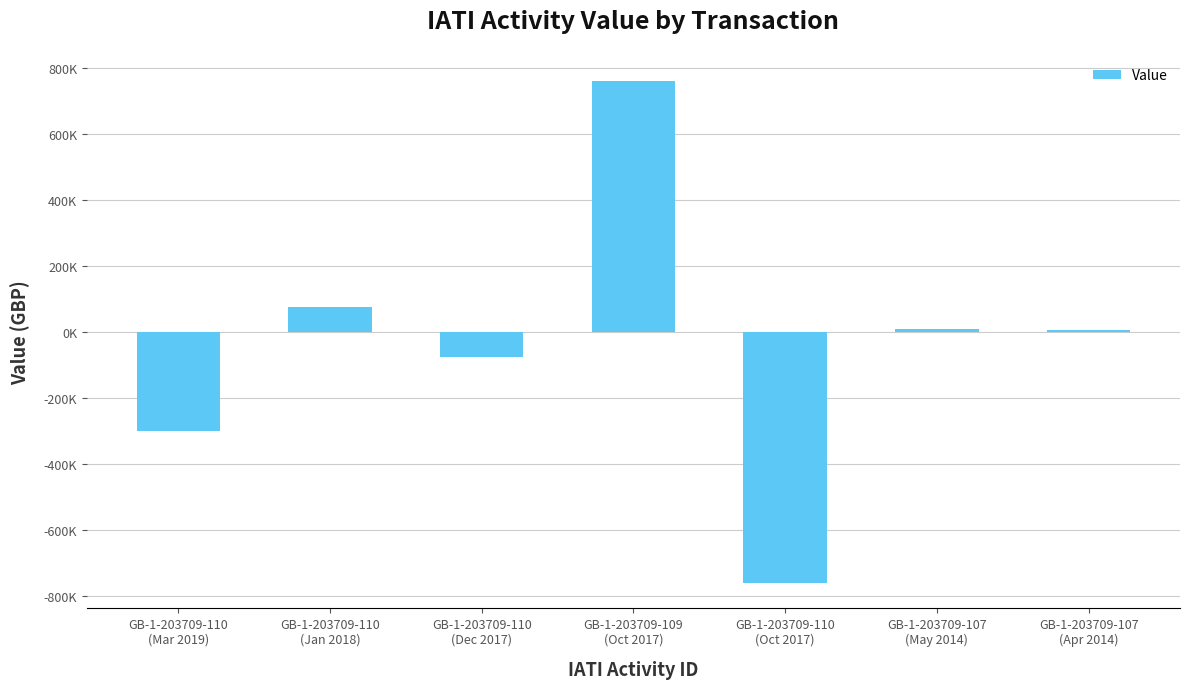

What is the label of the 5th bar from the right?

GB-1-203709-110
(Dec 2017)